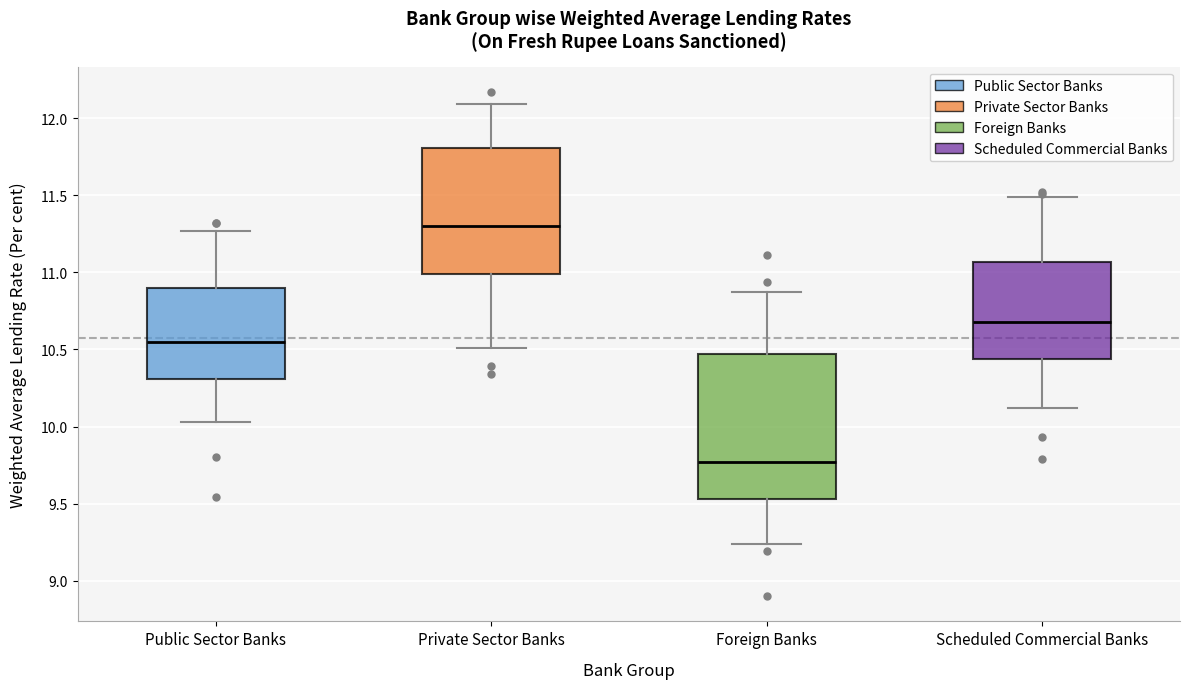

Where does the lower whisker of the box for Scheduled Commercial Banks end on the y-axis? The values are not printed on the chart, so give them approximately, as read against the axis.

10.10